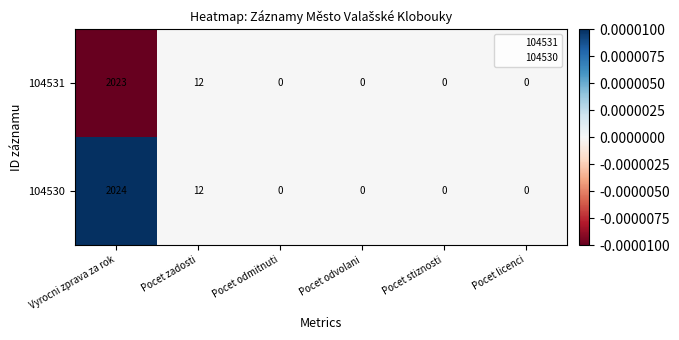

Which series has the largest range (max minus min)?

104530